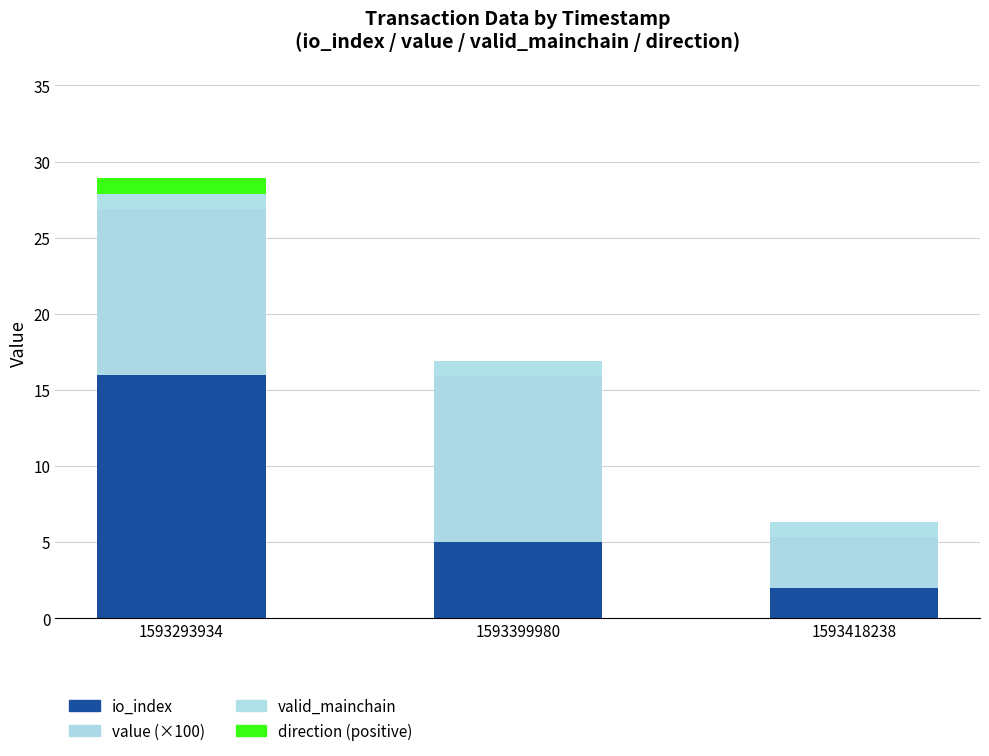

Which series has the largest total across all categories?

value (×100)